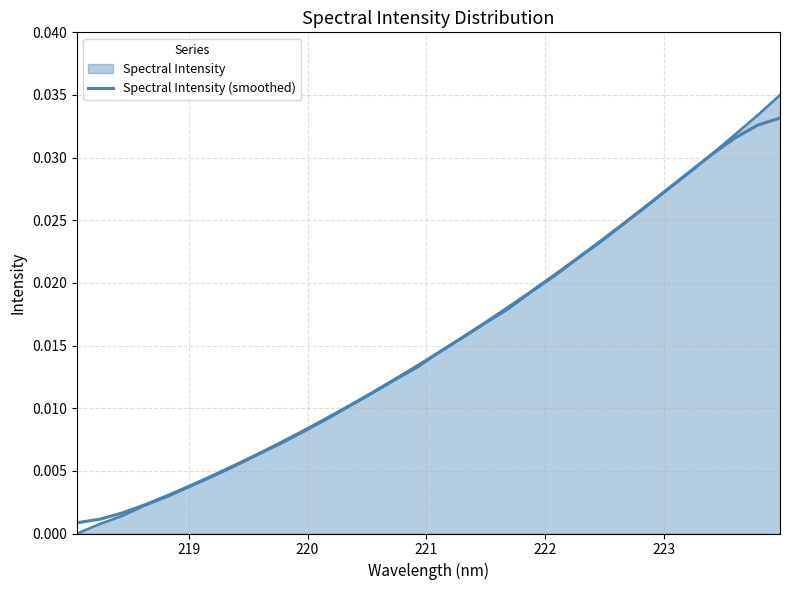

Does the chart display data point markers on the line(s)?

No